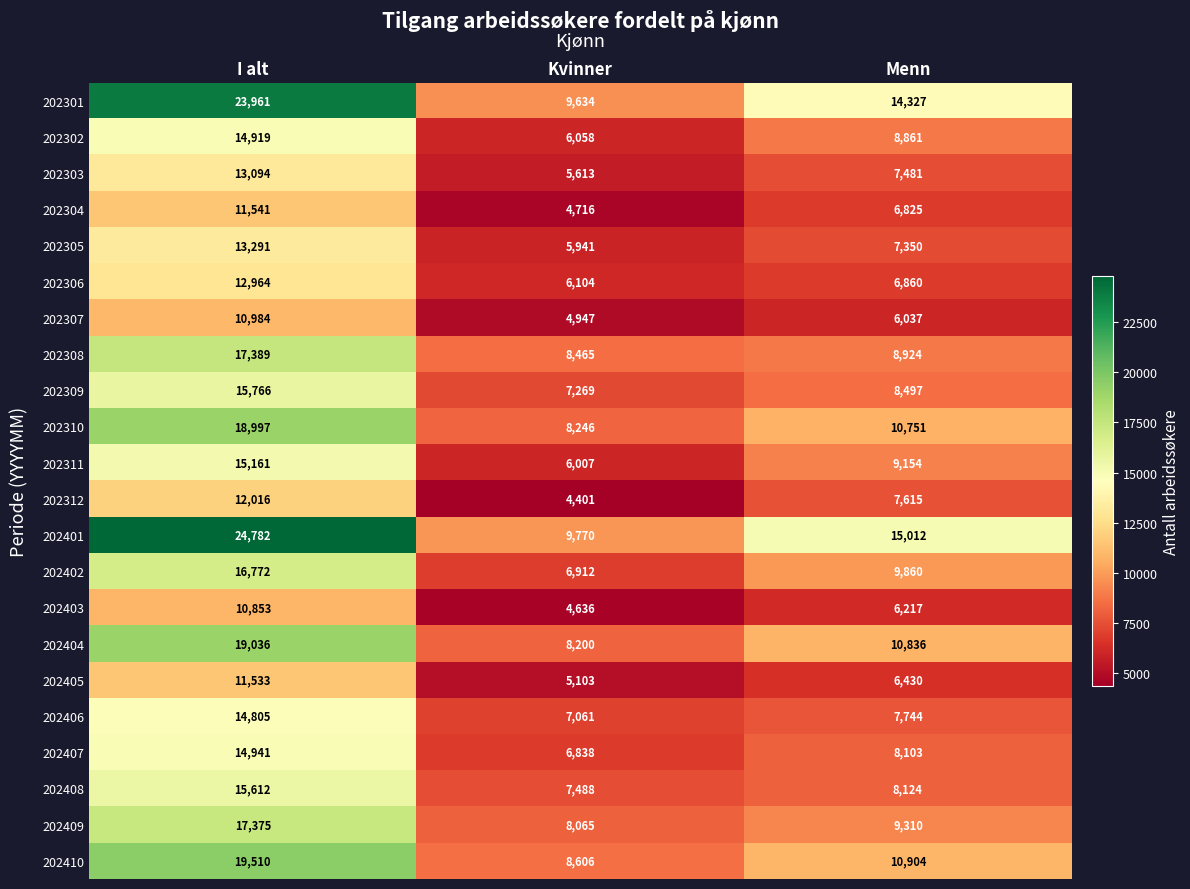

What is the difference between the 202305 values at Menn and I alt?

5941